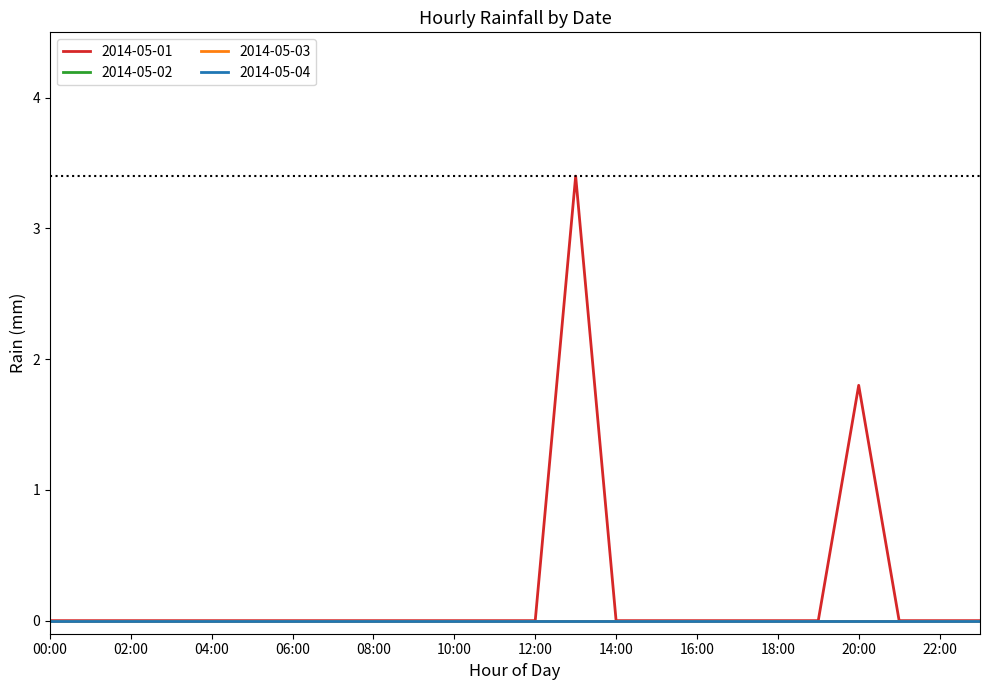

Is this an area chart (filled region under the line)?

No